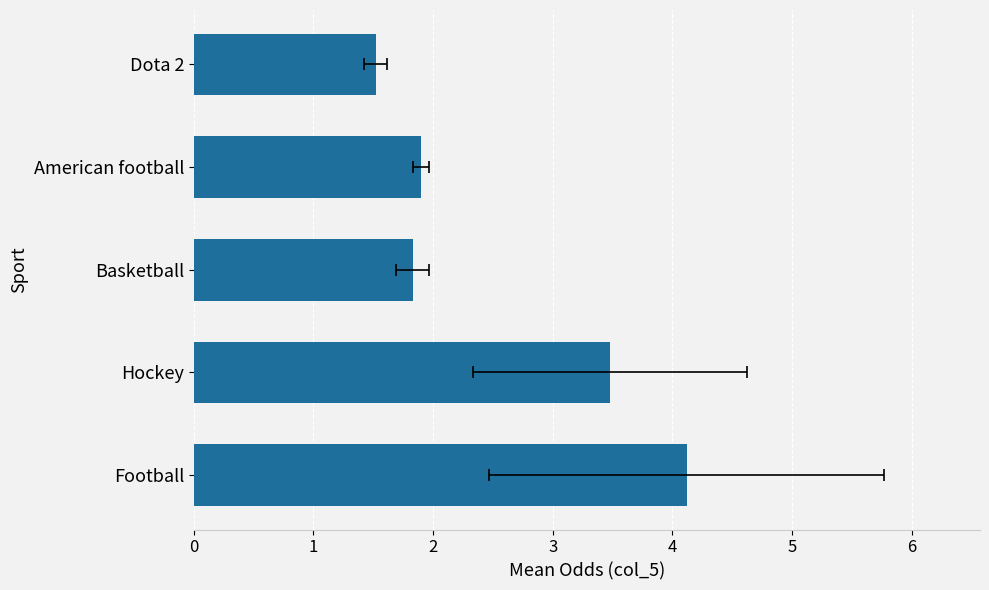

What is the greatest value displayed?

4.1